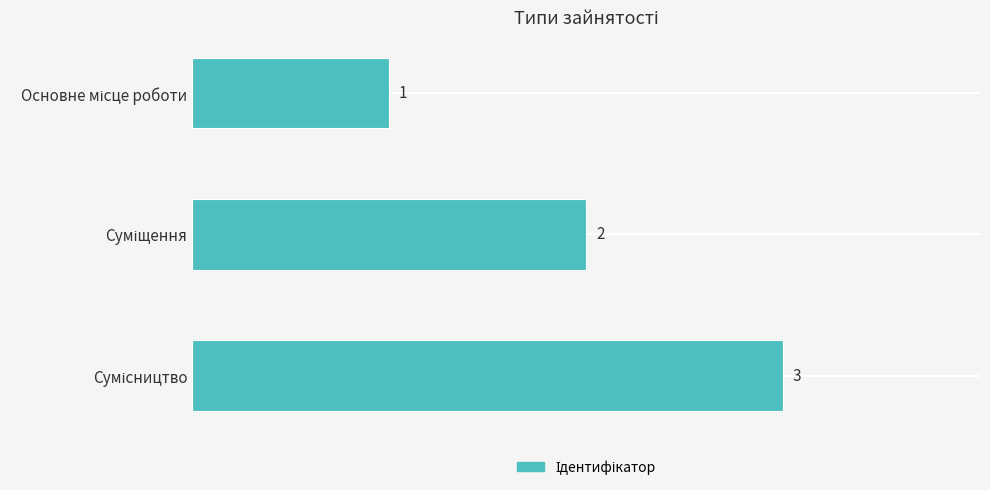

What is the value of the 3rd bar from the top?

3